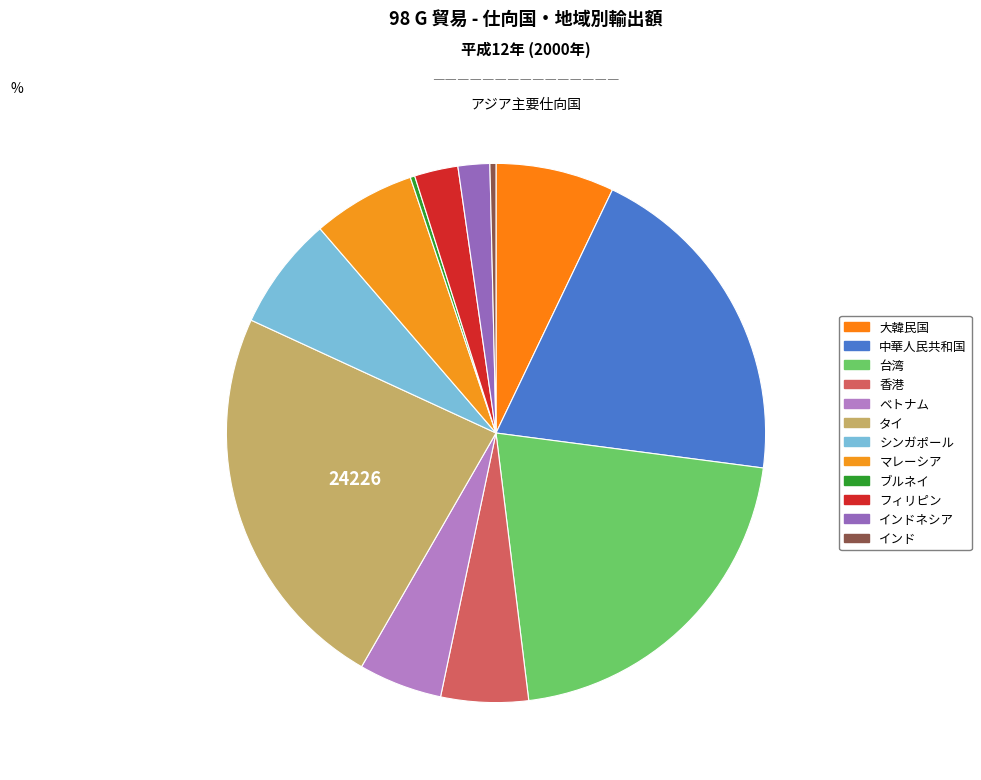

How many segments does this pie chart have?

12